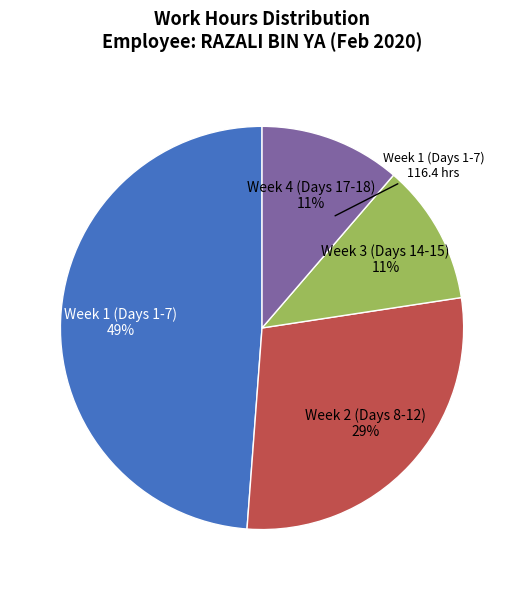

Is there any slice that represents more than half of the pie?

No